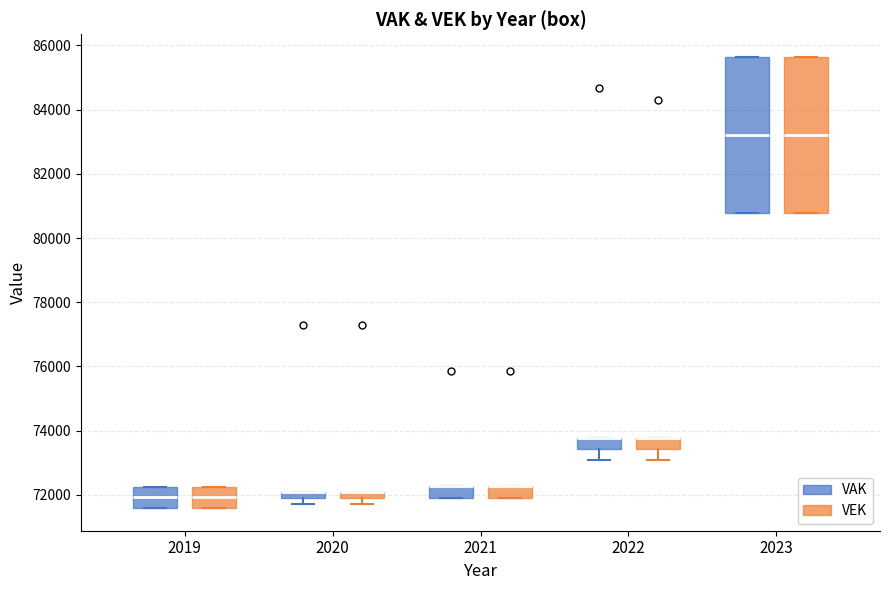

Where is the upper edge of the box for 2022 (VEK) on the y-axis? The values are not printed on the chart, so give them approximately, as read against the axis.

73800